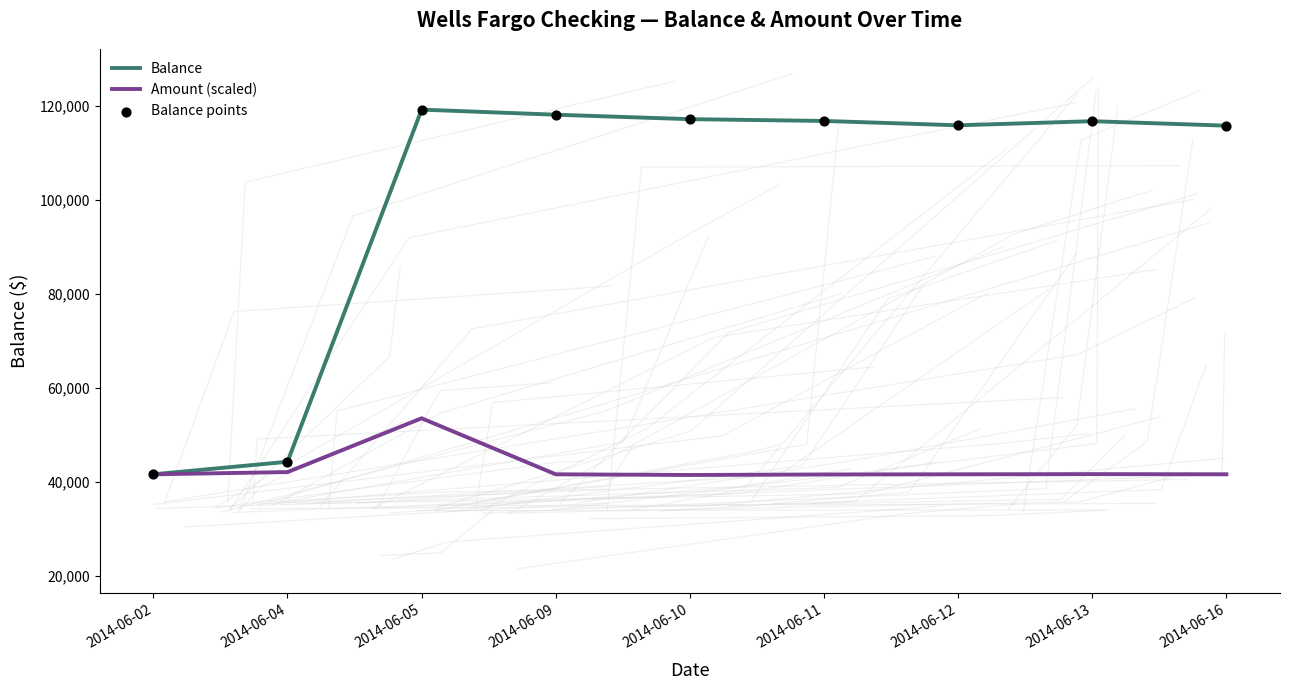

Which series reaches the maximum Y coordinate?

Balance